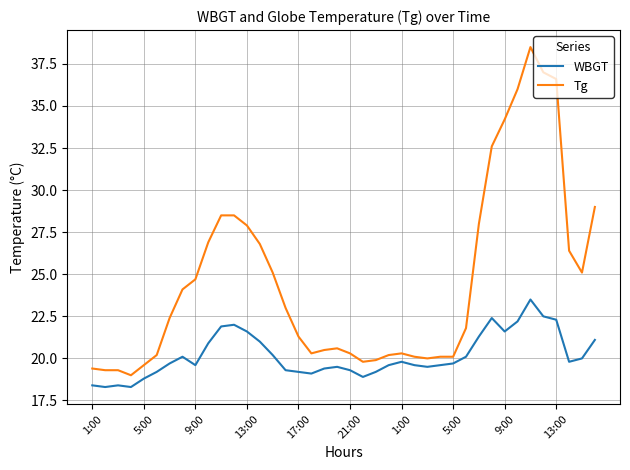

What is the maximum value for WBGT?

23.5